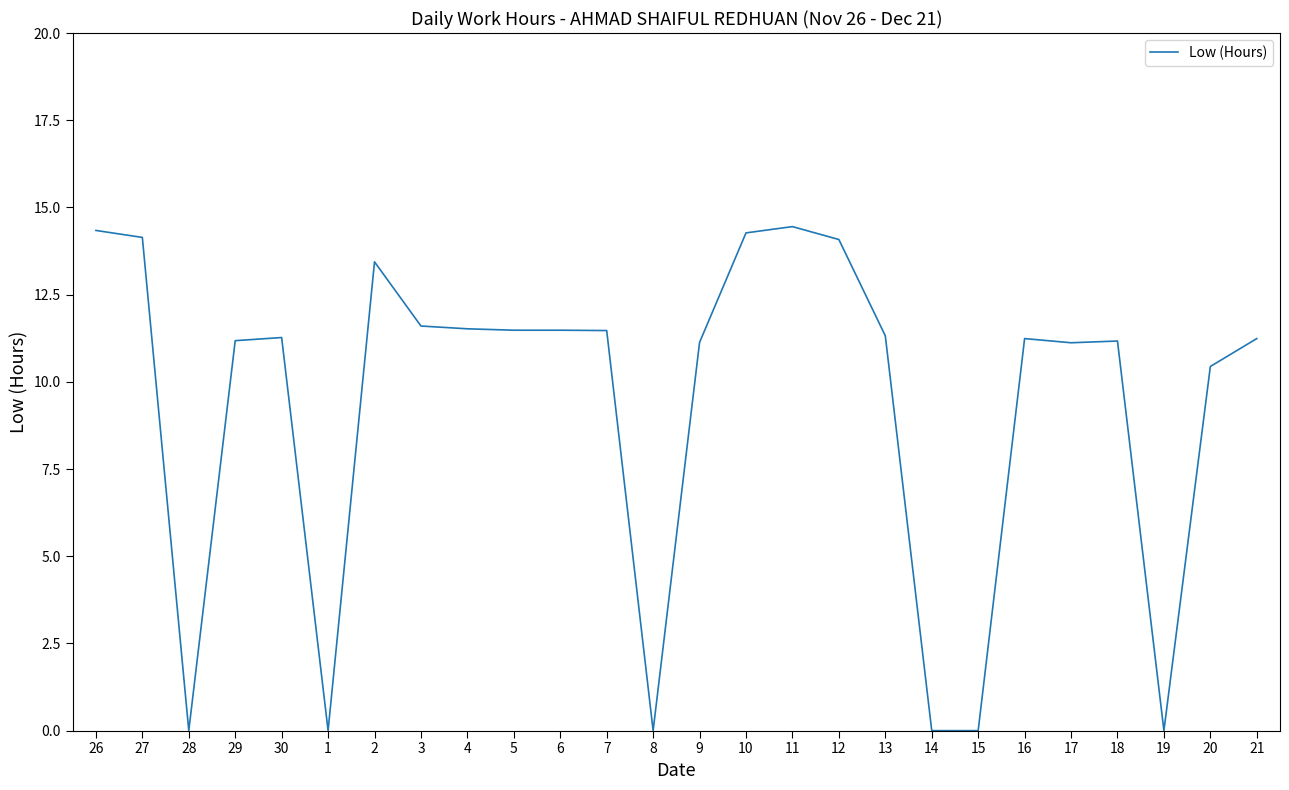

The chart shows a value of 18.4 at 30. True or false?

False